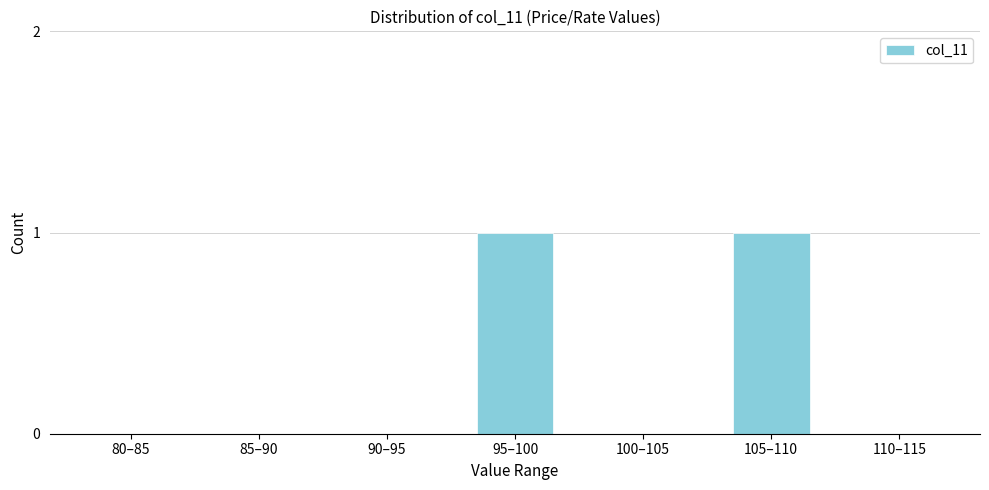

Reading left to right, what are all the values shown in this chart?

80–85=0	85–90=0	90–95=0	95–100=1	100–105=0	105–110=1	110–115=0